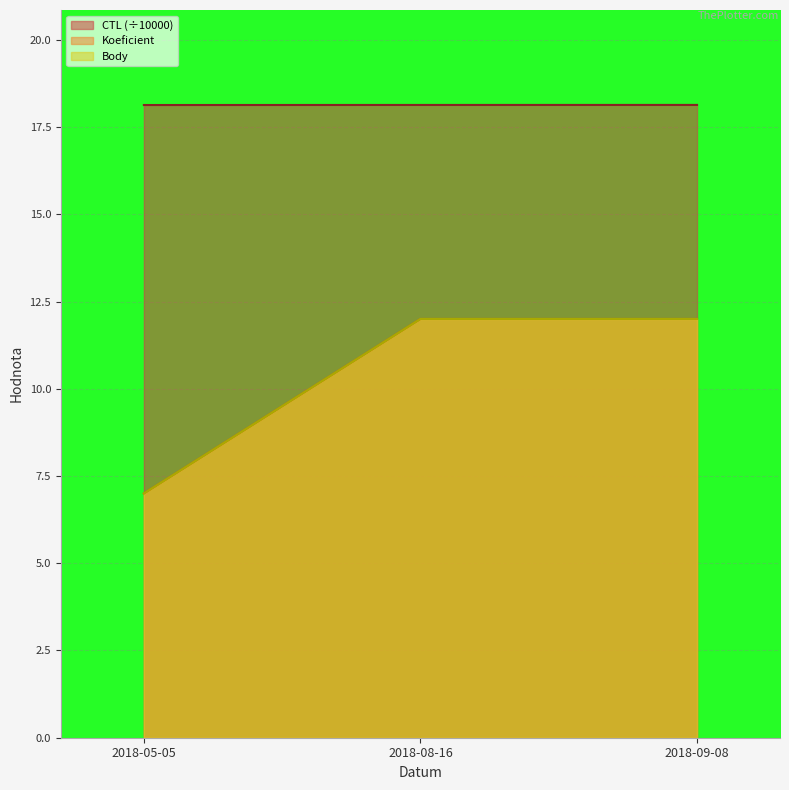

Which category has the highest value in the CTL series?

2018-09-08